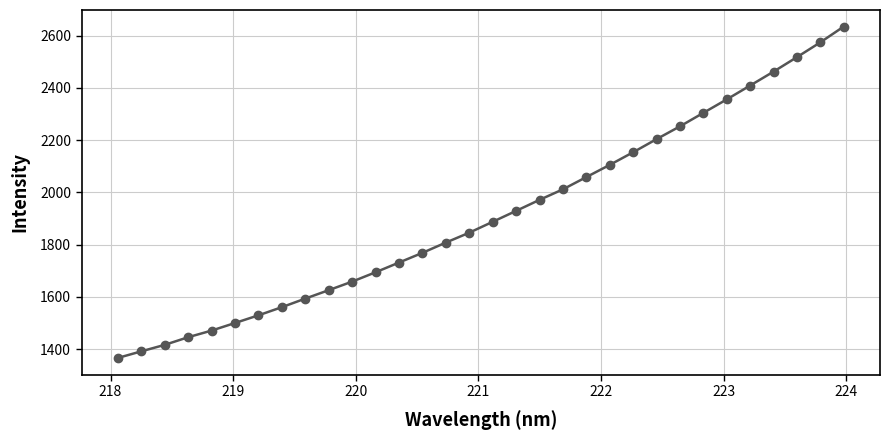

What is the difference between the maximum and minimum values?

1267.8